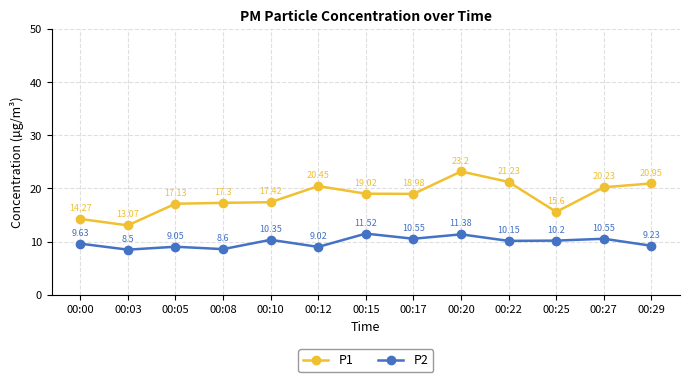

True or false: P2 and P1 cross at least once.

False